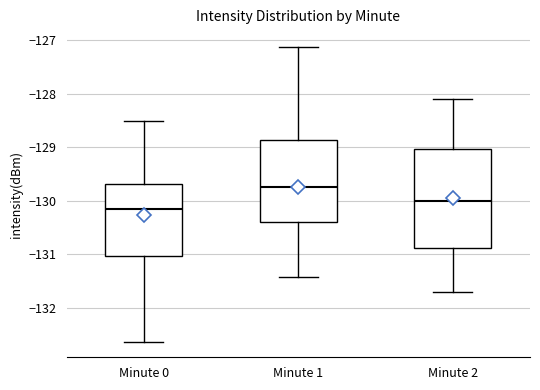

Reading left to right, read every box against the y-axis: the position of its median line, the range the box covers, and the ends of its whiskers. The values are not printed on the chart, so give them approximately, as read against the axis.

Minute 0: median -130.1, box -131.0 to -129.7, whiskers -132.6 to -128.5
Minute 1: median -129.7, box -130.4 to -128.9, whiskers -131.4 to -127.1
Minute 2: median -130.0, box -130.9 to -129.0, whiskers -131.7 to -128.1